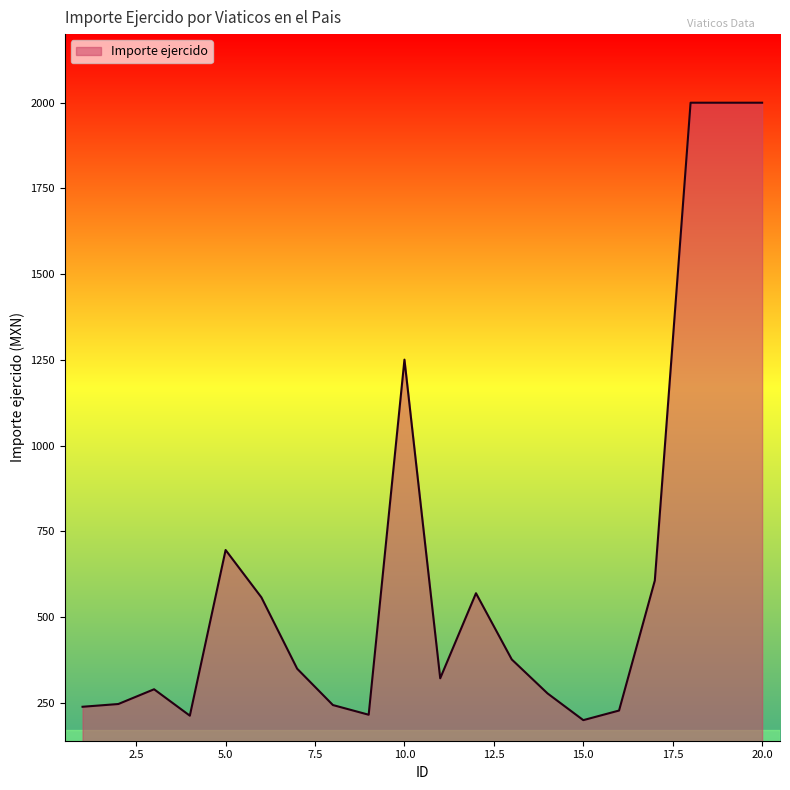

How many lines are shown in the chart?

1